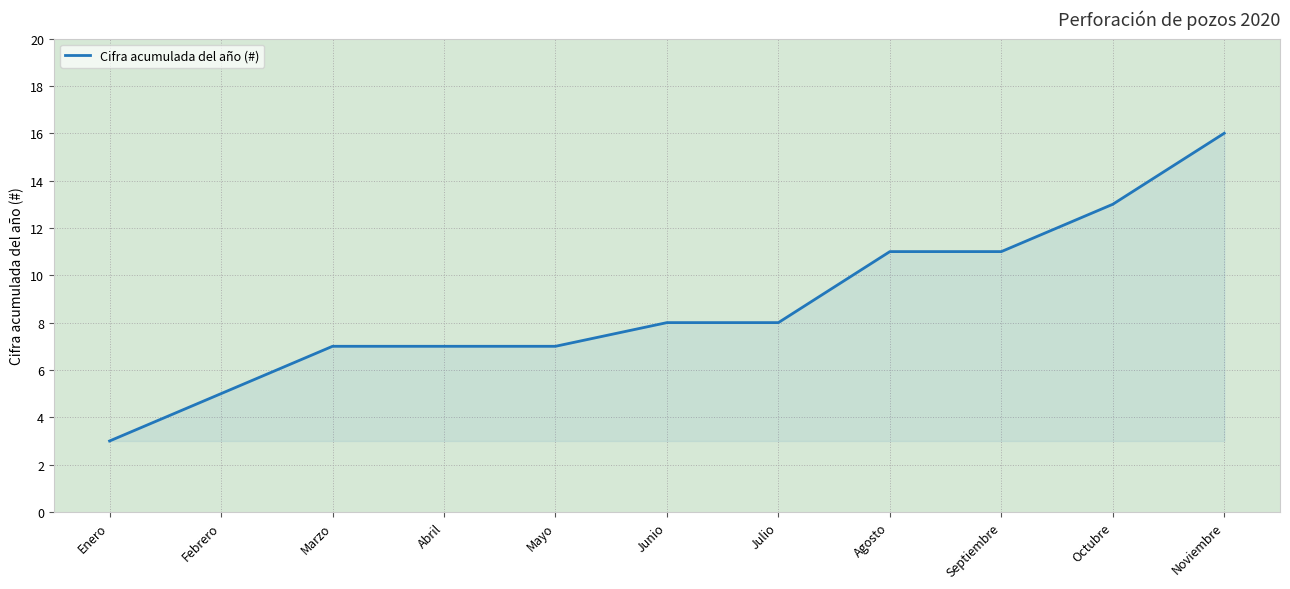

How many lines are shown in the chart?

1